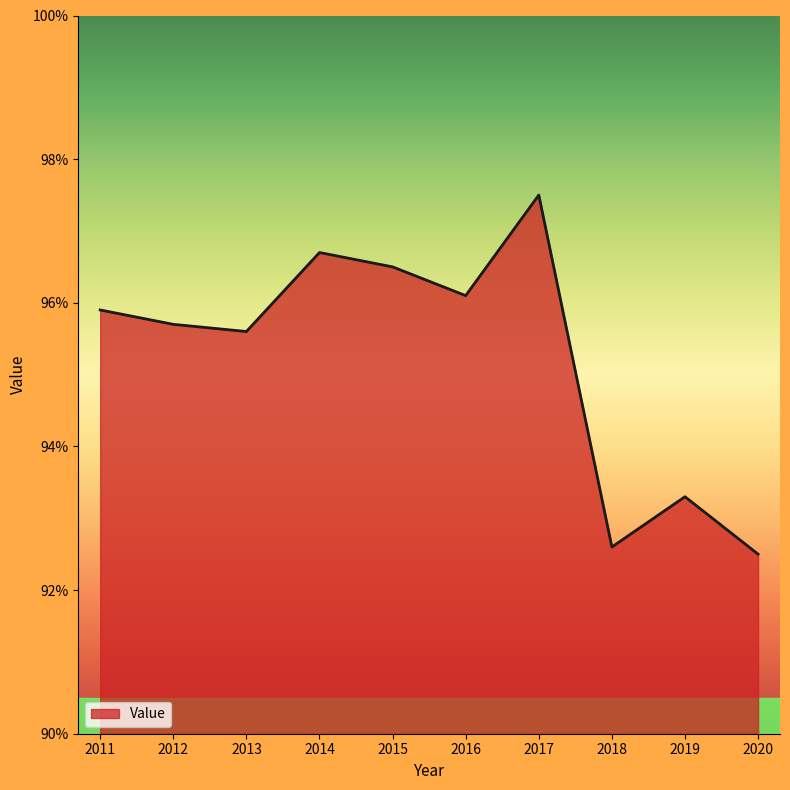

Reading right to left, what are all the values shown in this chart?

2020=92.5	2019=93.3	2018=92.6	2017=97.5	2016=96.1	2015=96.5	2014=96.7	2013=95.6	2012=95.7	2011=95.9